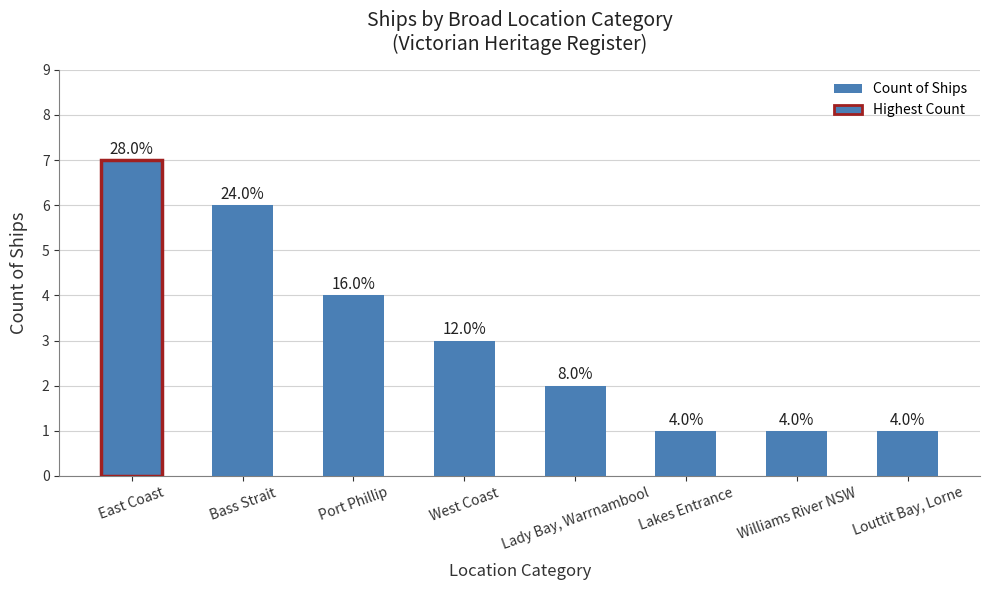

How many bars are there in total?

8